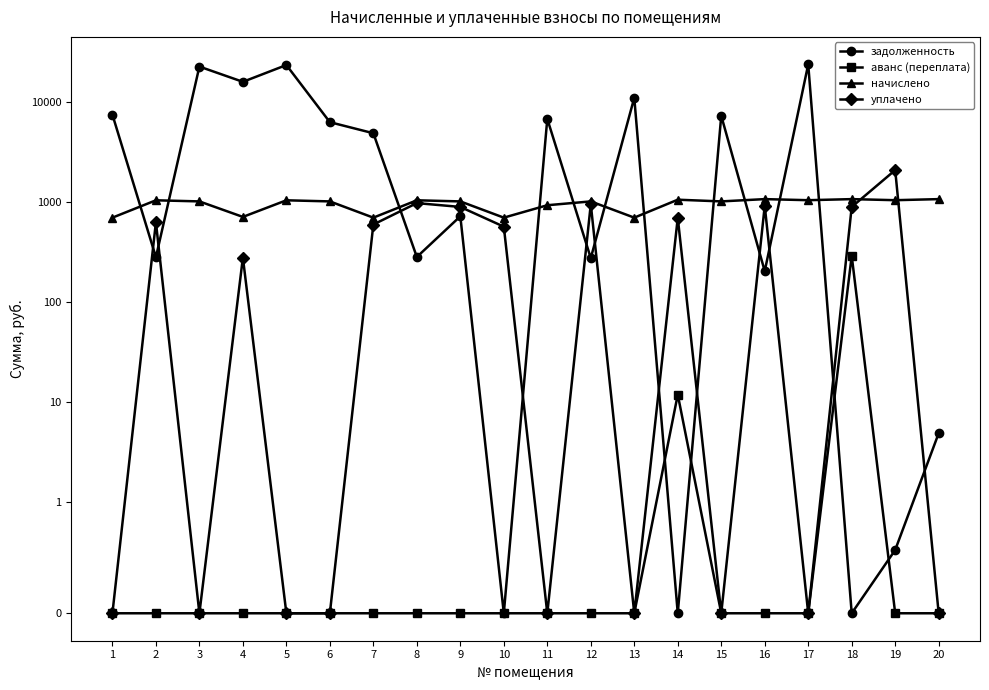

What is the difference between the second highest and minimum values in the аванс (переплата) series?

11.9